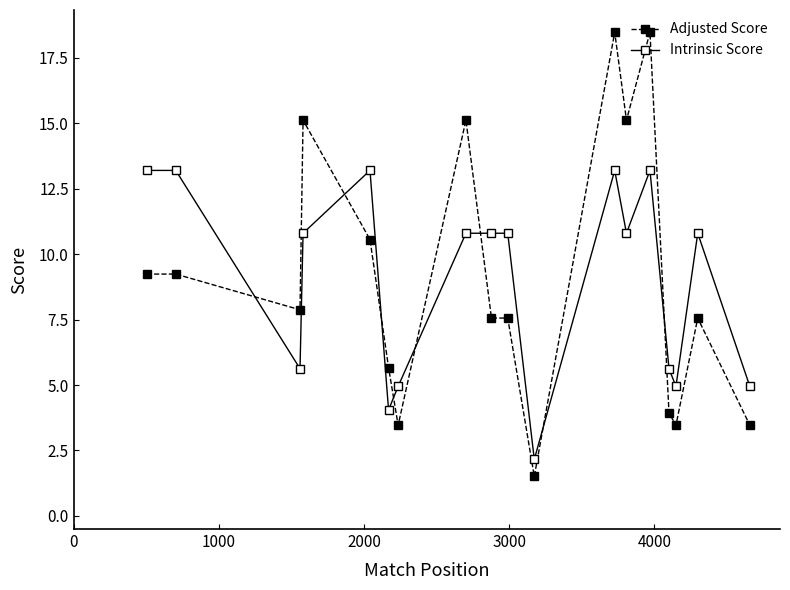

True or false: Intrinsic Score and Adjusted Score cross at least once.

True